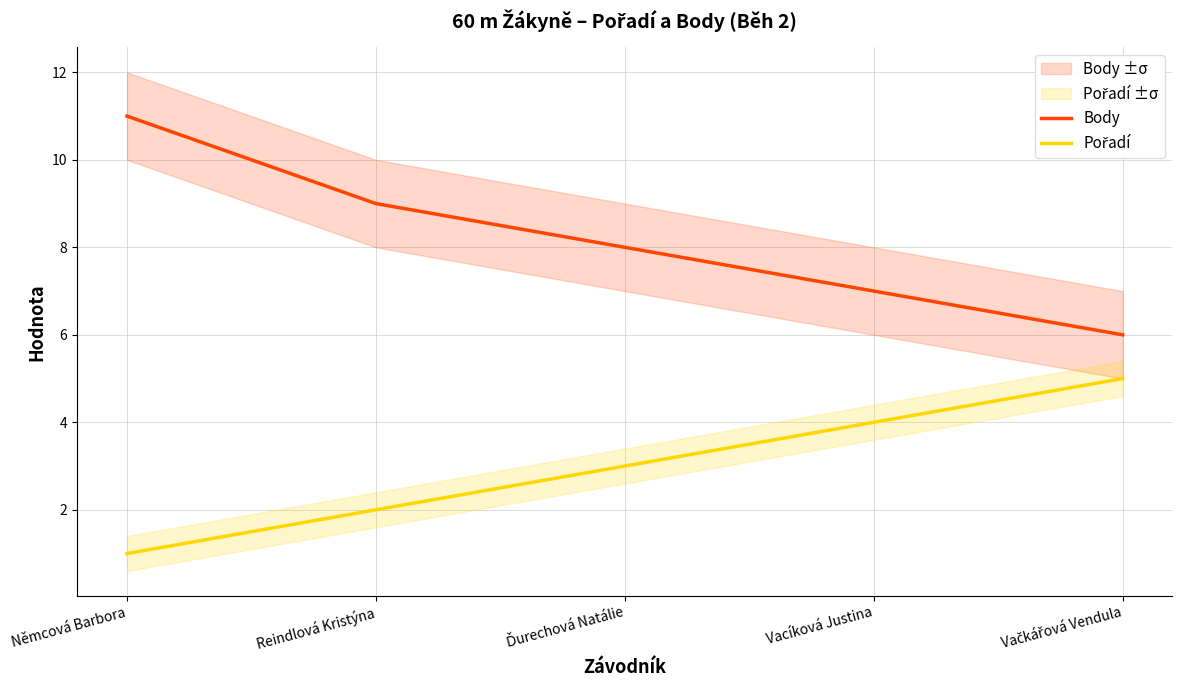

What is the sum of all Pořadí values?

15